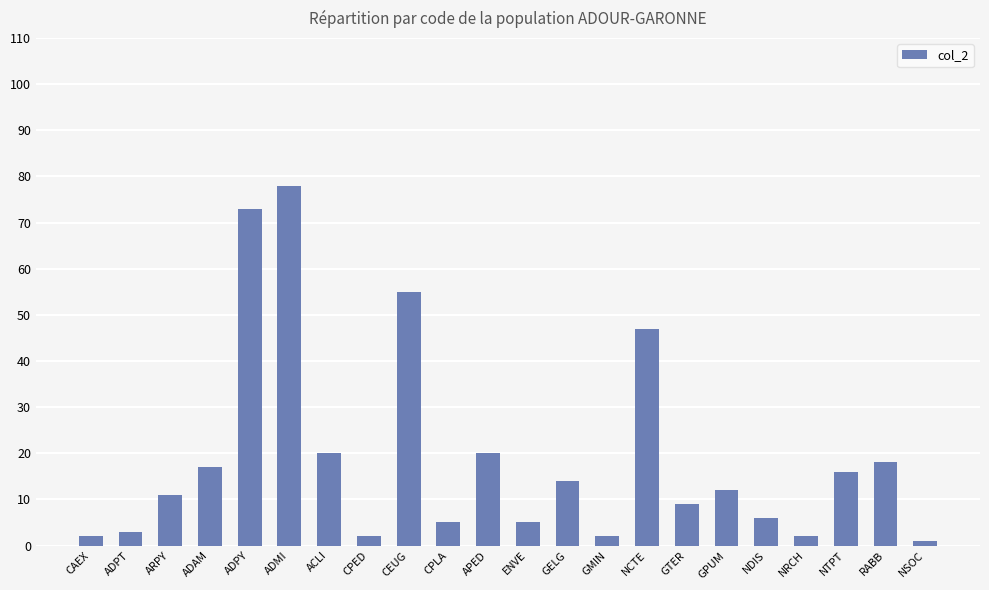

What position from the left is APED?

11